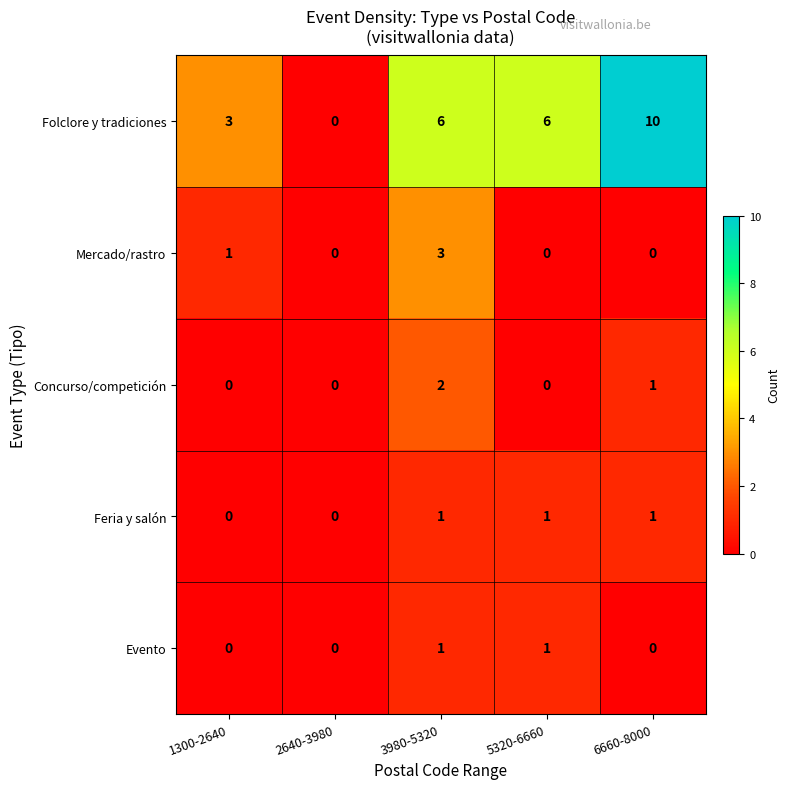

Between 1300-2640 and 2640-3980, which series saw the biggest shift?

Folclore y tradiciones